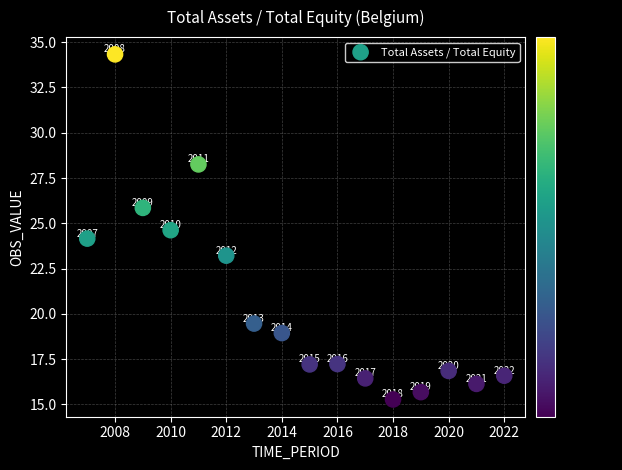

What Y value in the scatter plot is closest to 24?

24.2